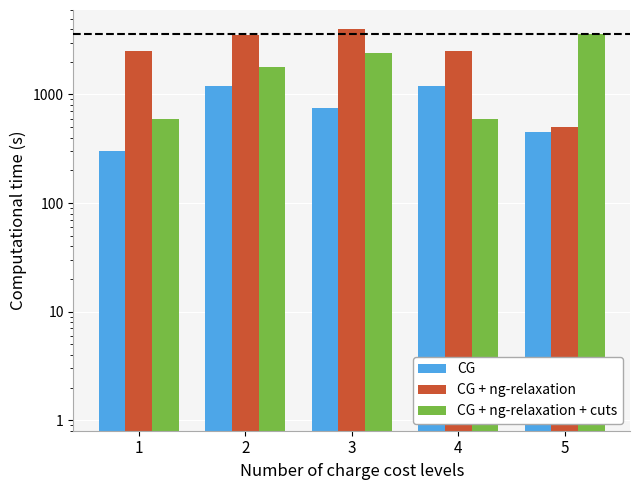

Is the value of CG + ng-relaxation + cuts at 4 greater than the value of CG at 2?

No